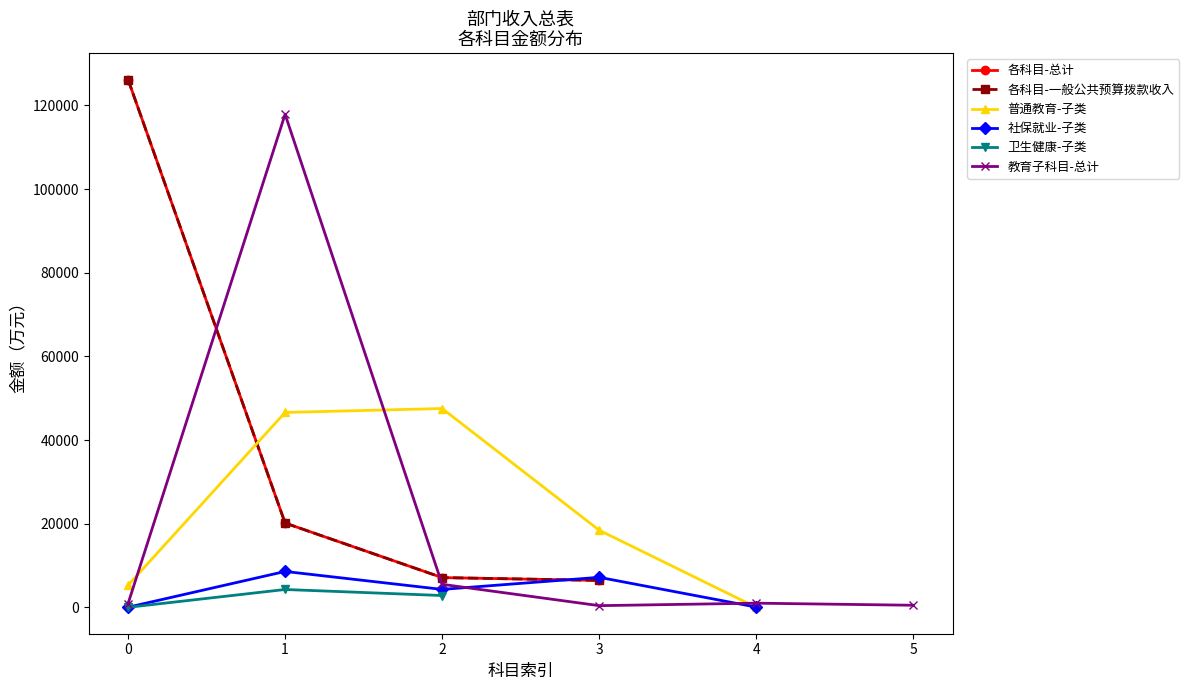

What is the value of the 一般公共预算拨款收入 point at the 3rd from the left?

7117.7